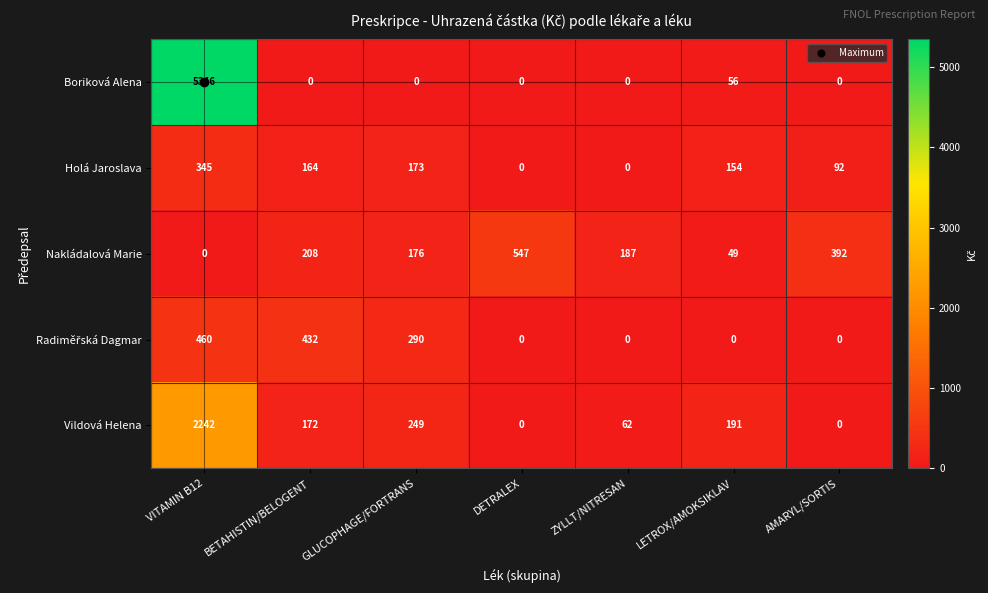

Between VITAMIN B12 and BETAHISTIN/BELOGENT, which series saw the biggest shift?

Boriková Alena